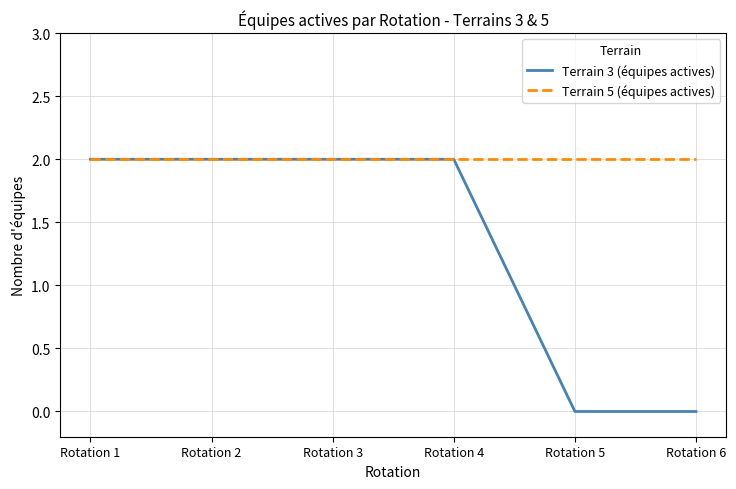

The Terrain 5 (équipes actives) series shows 1 at Rotation 2. True or false?

False